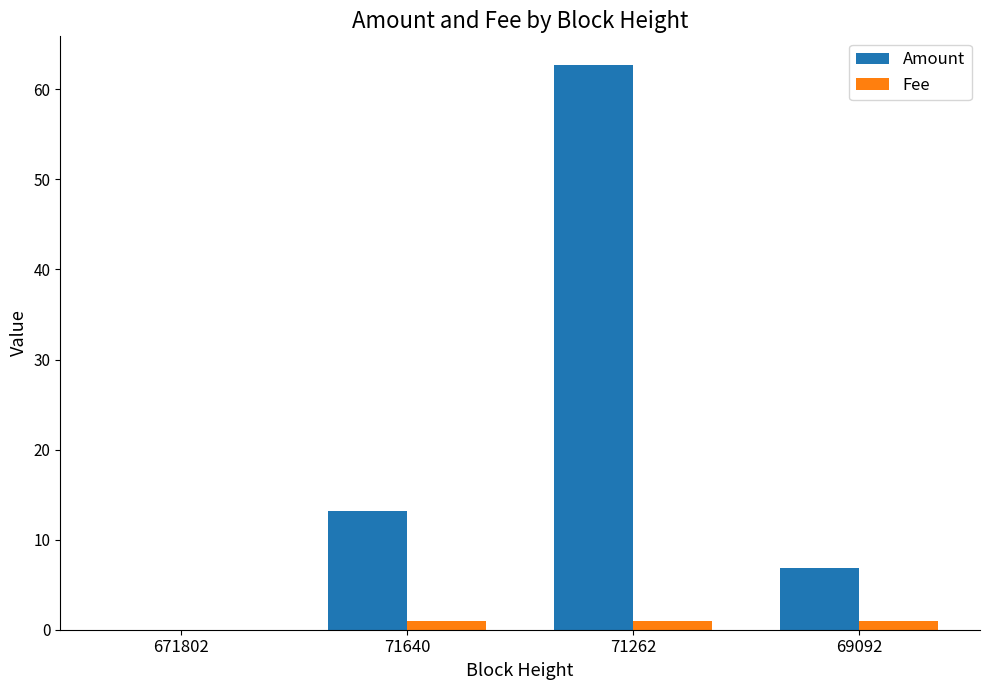

The Amount series shows 13.2 at 71640. True or false?

True